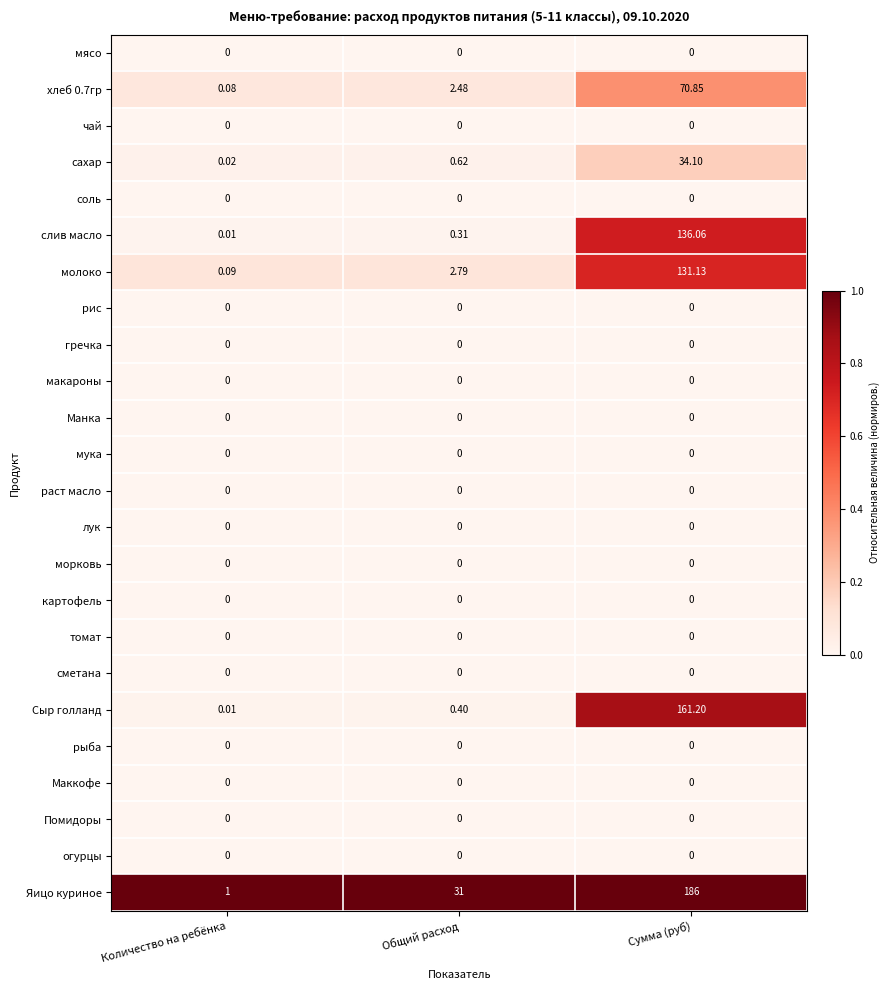

Between Общий расход and Сумма (руб), which series saw the biggest shift?

Сыр голланд